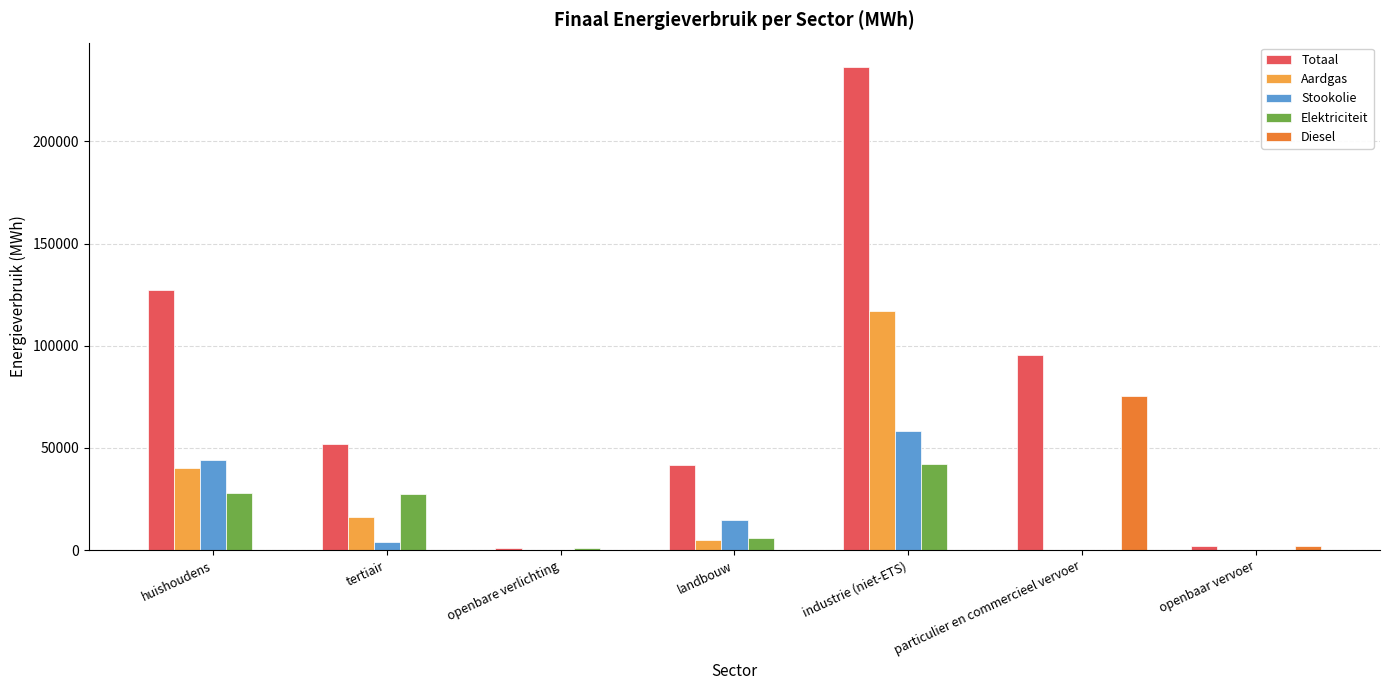

Which series has the largest range (max minus min)?

Totaal